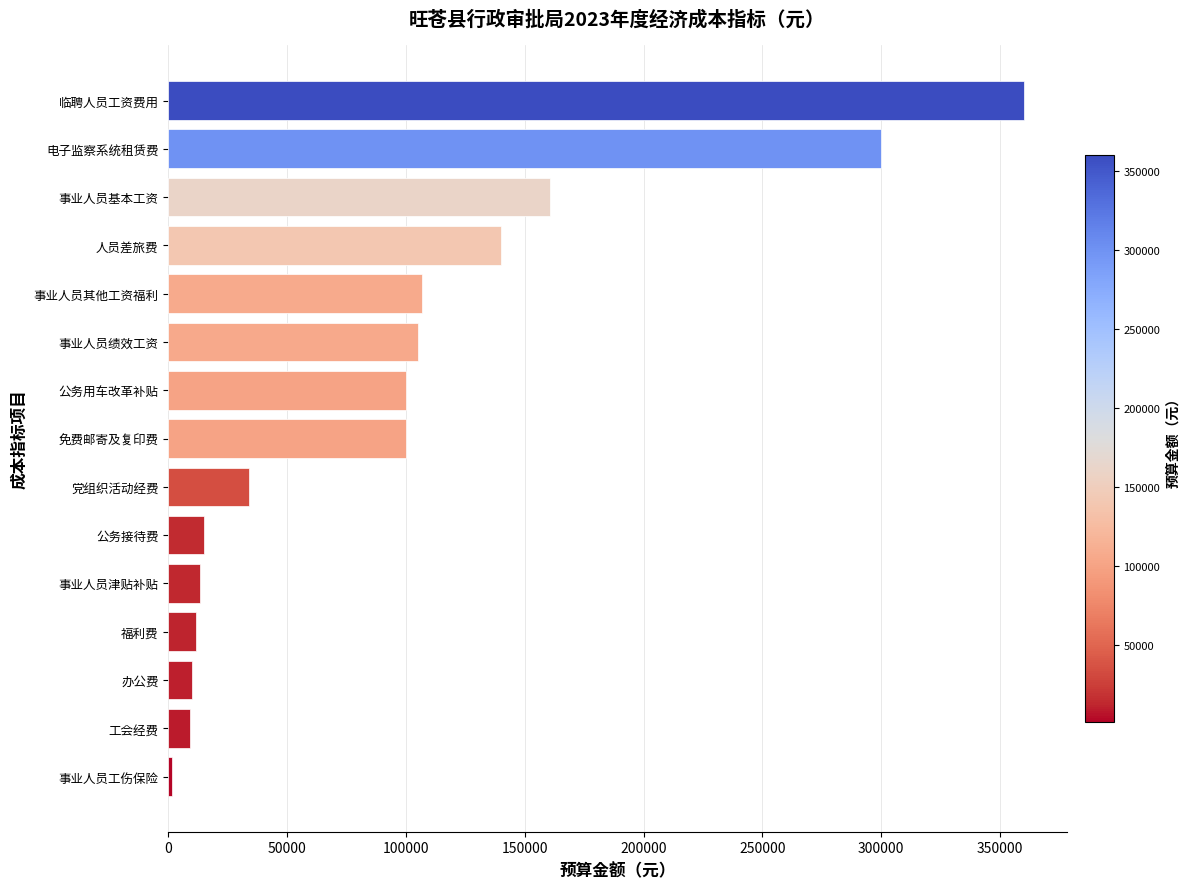

Where is the data nearest to the value 180697?

事业人员基本工资